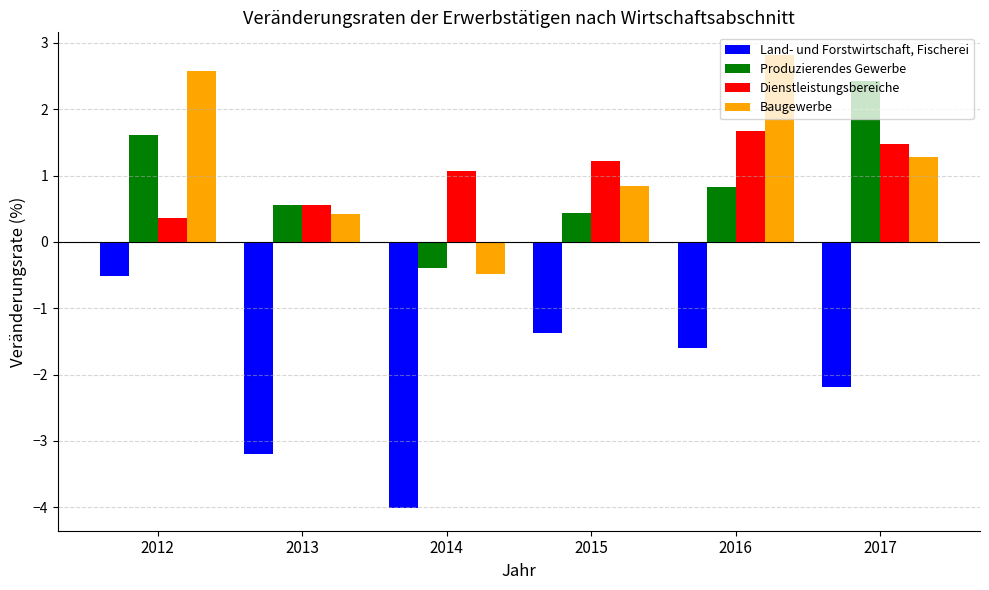

Which series has the largest total across all categories?

Baugewerbe